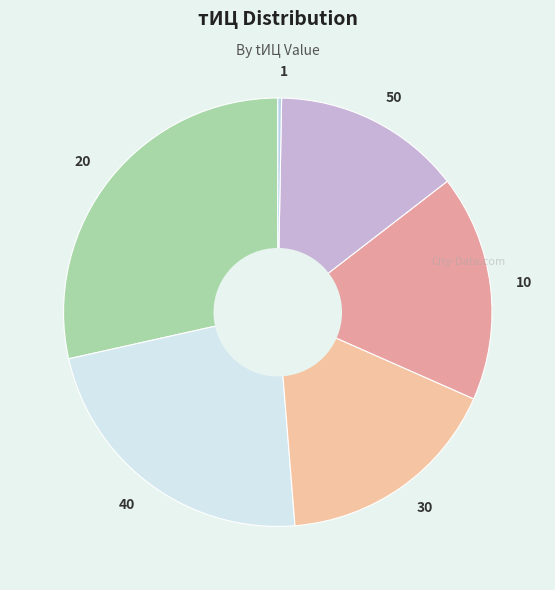

Is the sum of 10 and 1 greater than half?

No